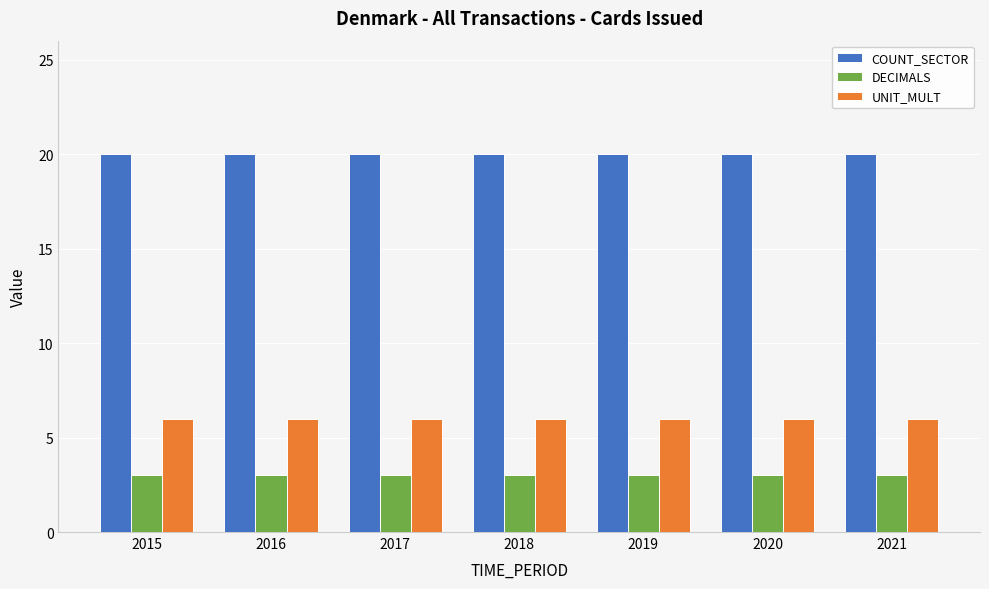

The value of DECIMALS at 2016 is 2. True or false?

False